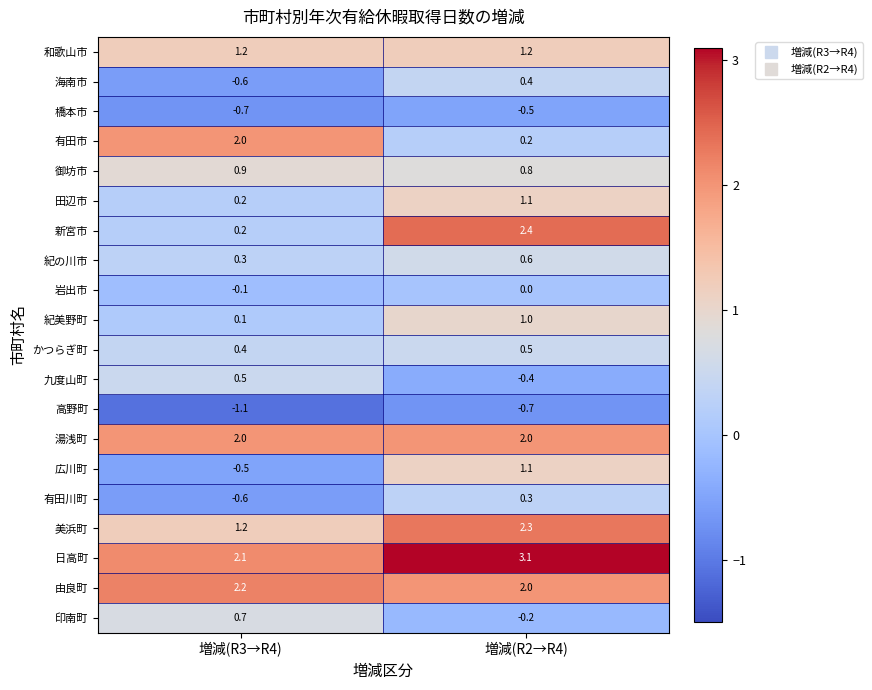

What is the total value across all series at 増減(R3→R4)?

10.4